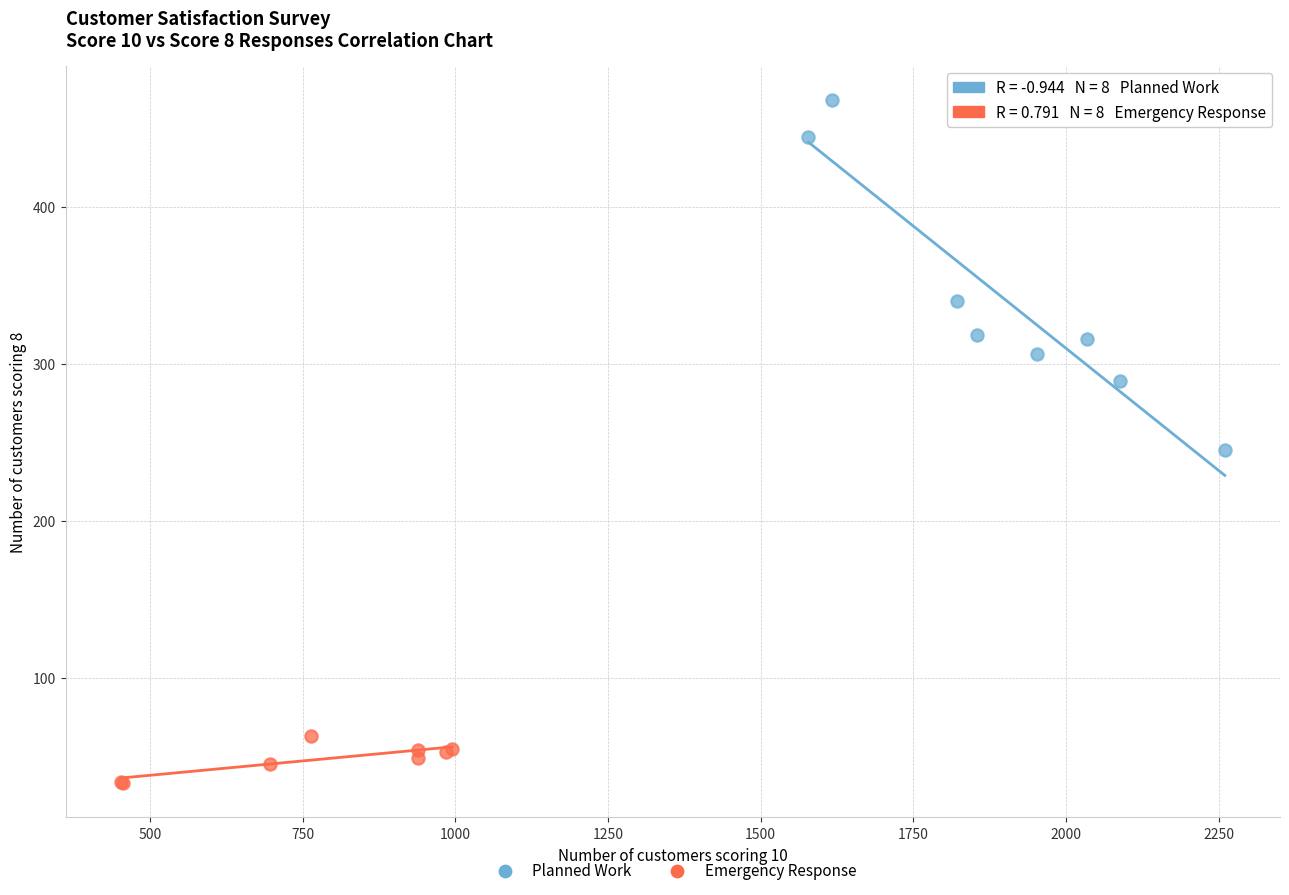

Which series reaches the maximum Y coordinate?

Planned Work